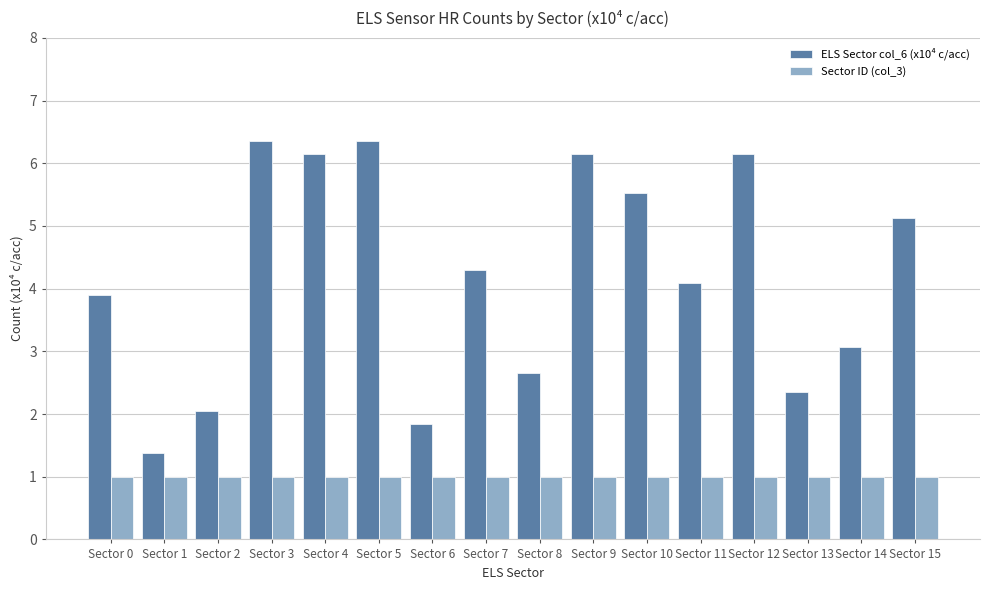

What is the difference between the highest and lowest values at Sector 5?

5.3